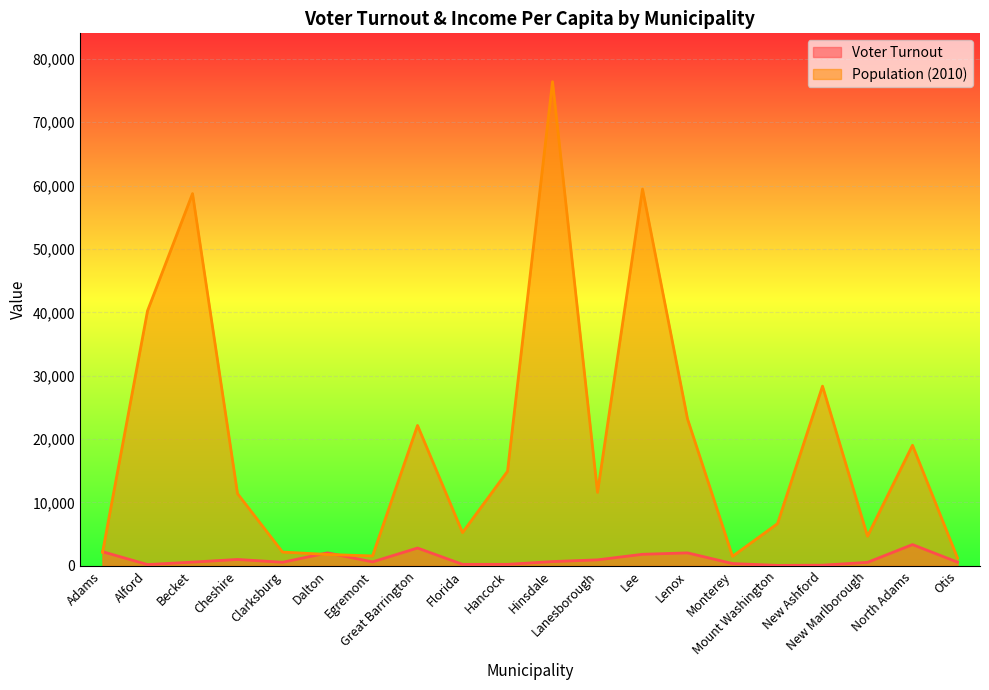

Which series has the largest range (max minus min)?

Population (2010)